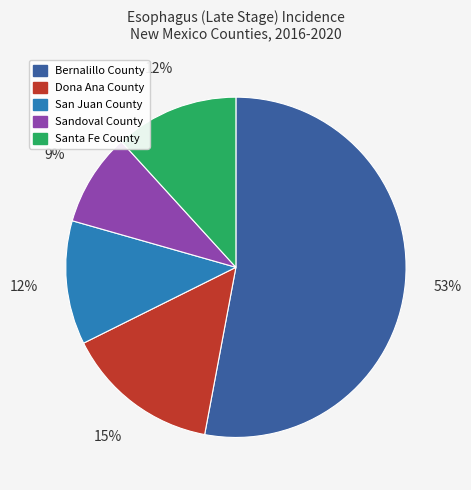

What percentage is the Santa Fe County slice, to the nearest percent?

12%